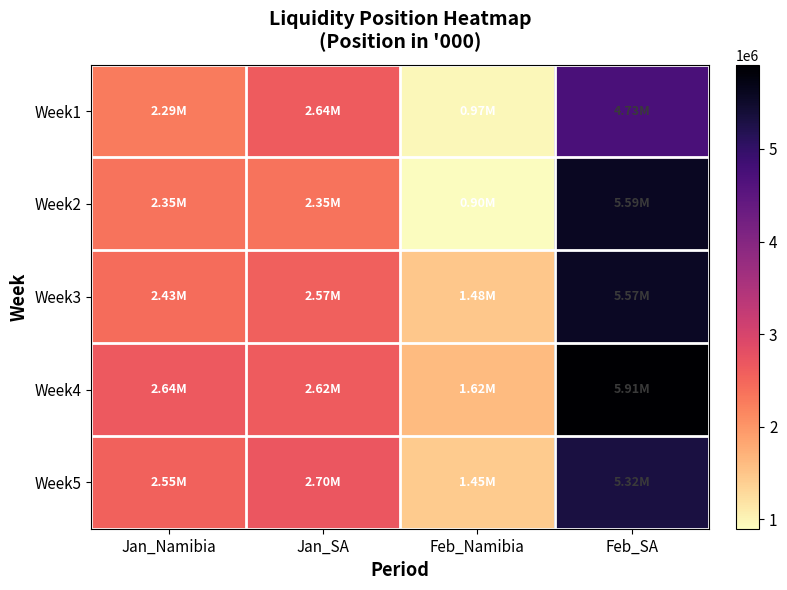

List the series in order of their peak value, lowest first.

Week1, Week5, Week3, Week2, Week4